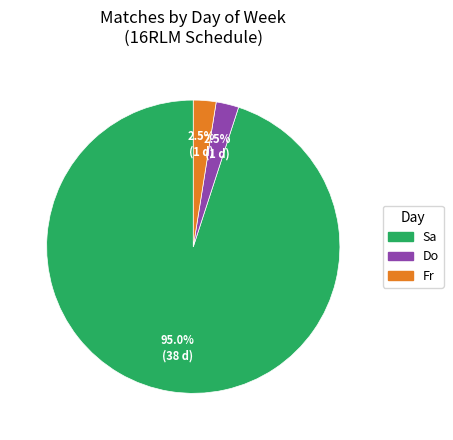

What percentage is NOT represented by Do?

97.5%